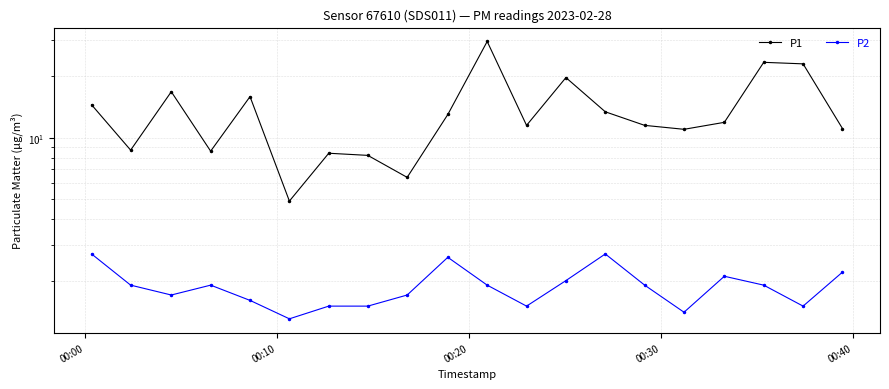

The value of P2 at 10 is 2.7. True or false?

False